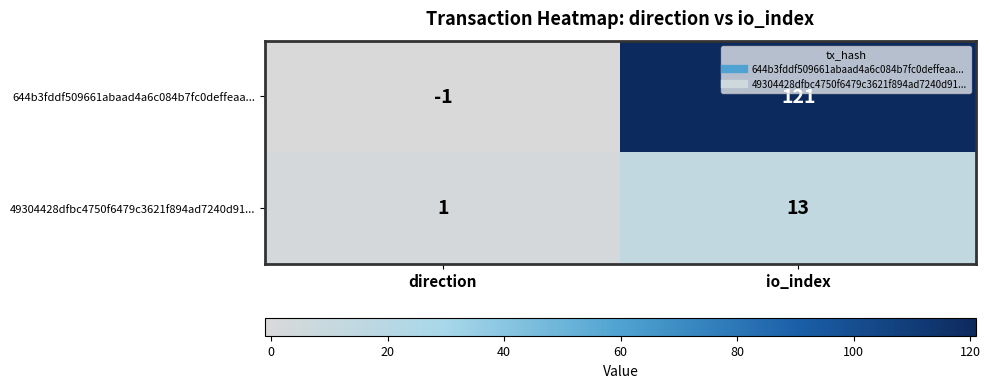

Which series has the largest range (max minus min)?

644b3fddf509661abaad4a6c084b7fc0deffeaa...